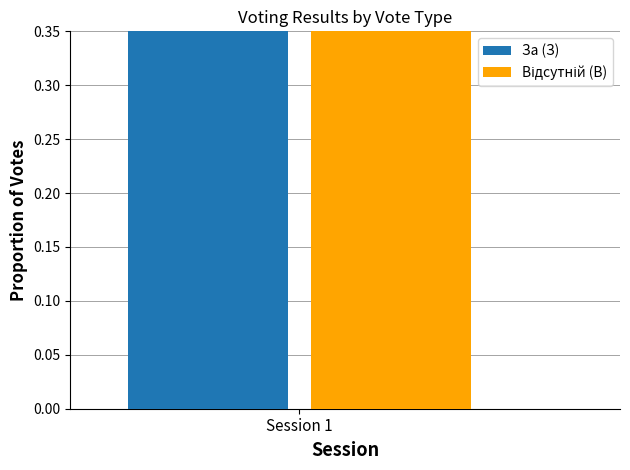

The value of За (З) at 669 is 8. True or false?

False